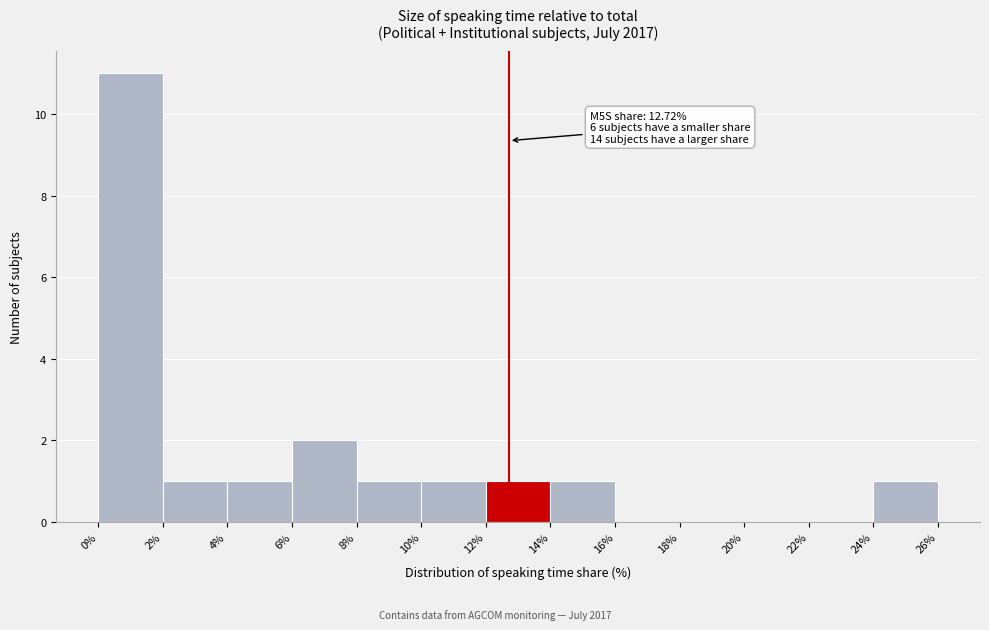

Over which range of the x-axis is the bar tallest?

0% to 2%